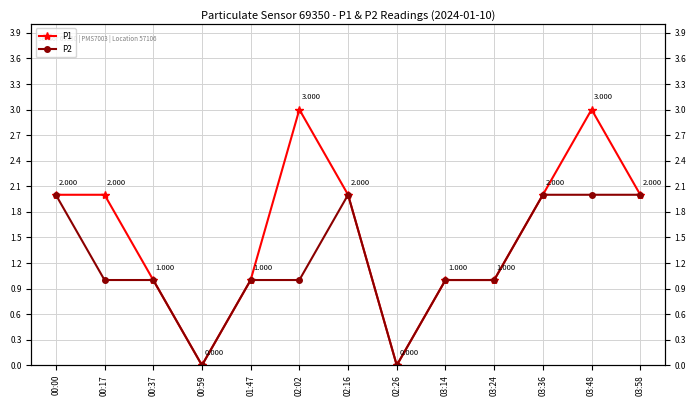

True or false: P2 and P1 cross at least once.

False